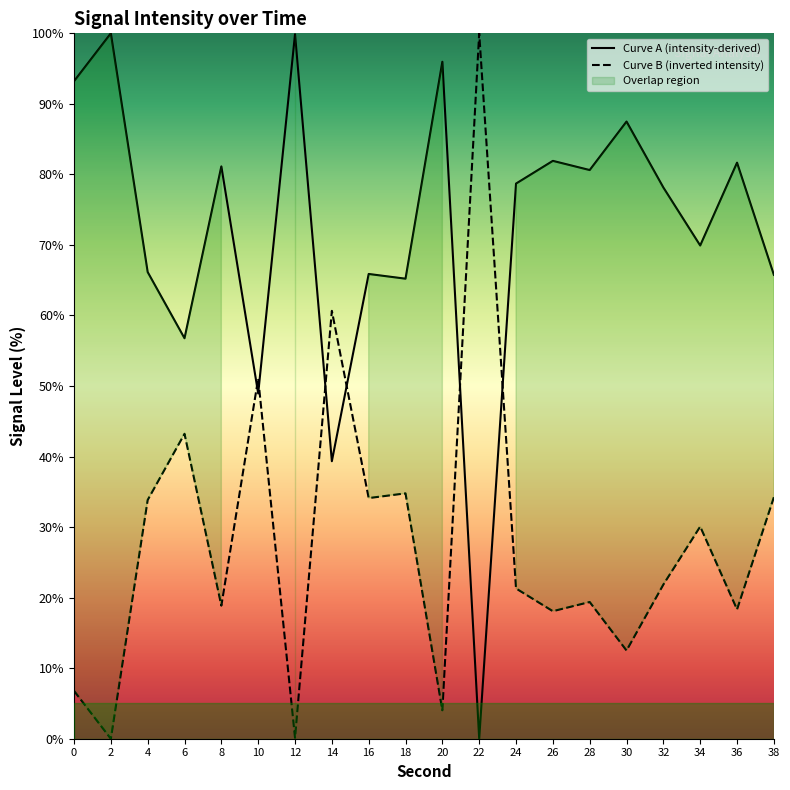

The value of Curve A (intensity-derived) at 14 is 39.3. True or false?

True